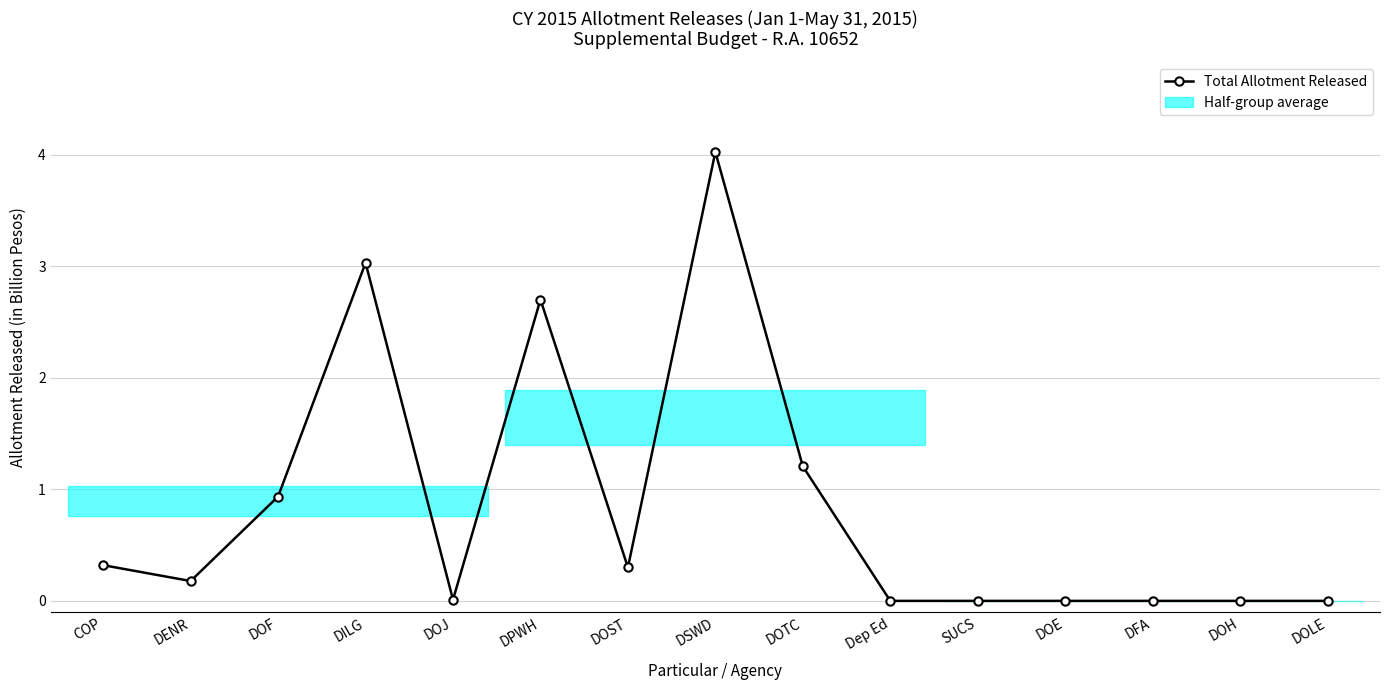

The chart shows a value of 1.5 at SUCS. True or false?

False